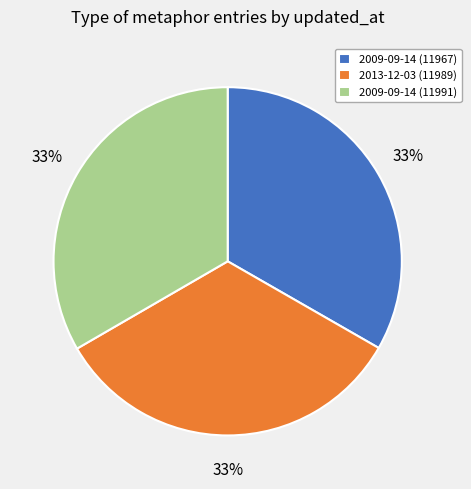

The 2013-12-03 (11989) slice represents 47% of the pie. True or false?

False